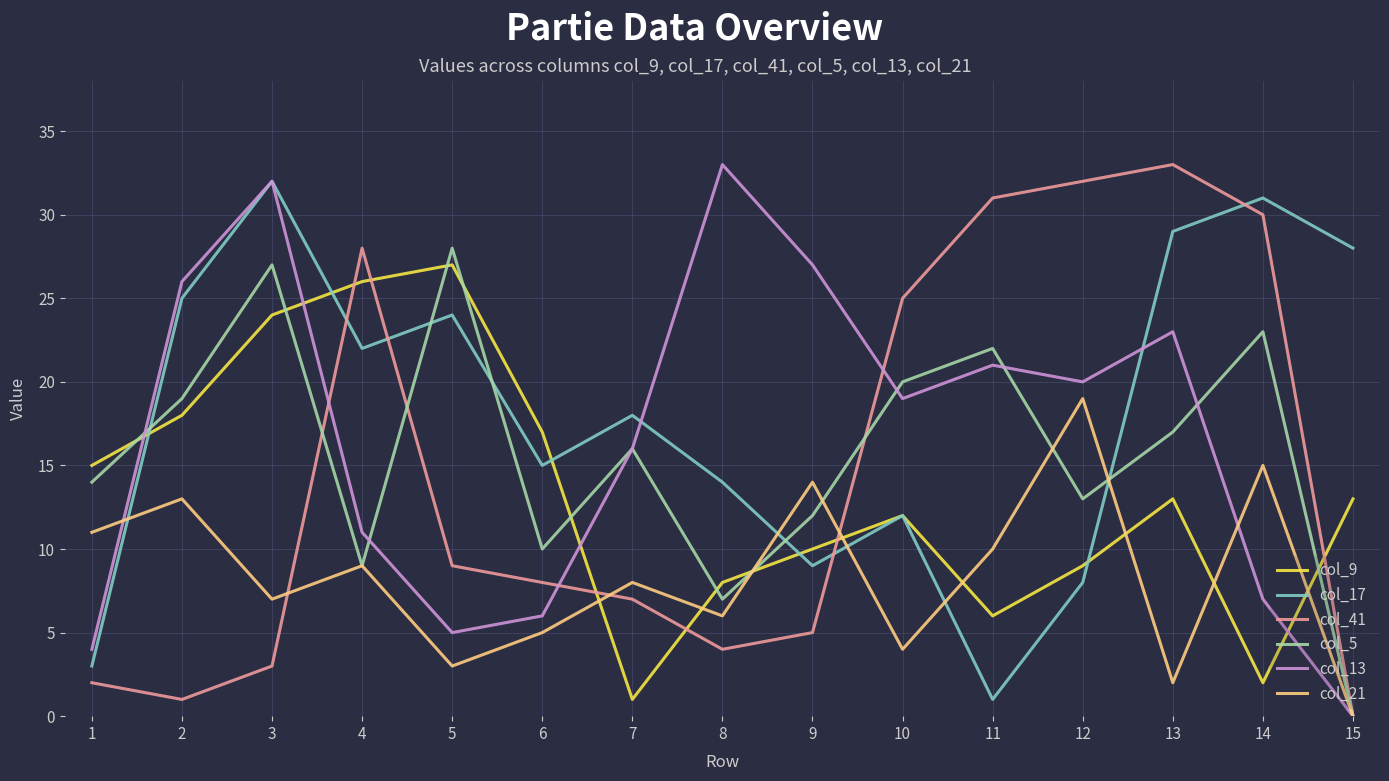

Where does the col_17 series first go above 18?

2